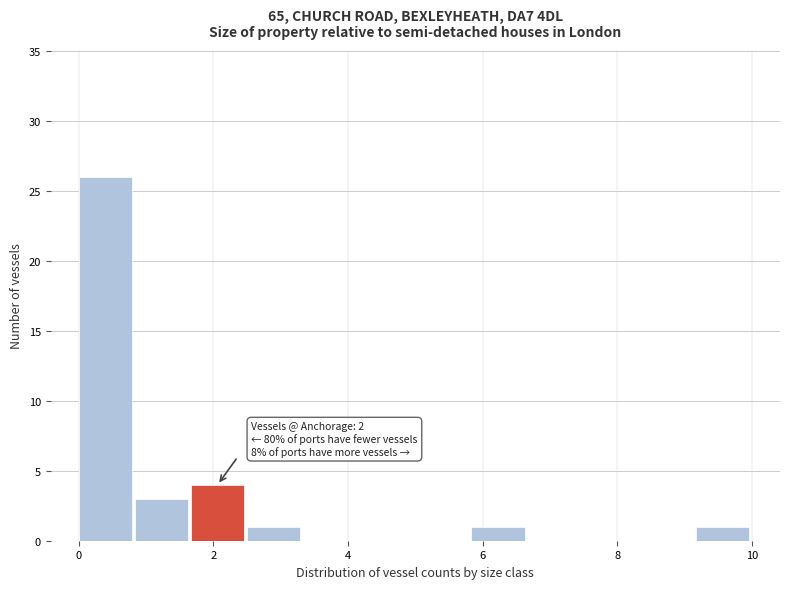

Over which range of the x-axis is the bar tallest?

0.0 to 0.8